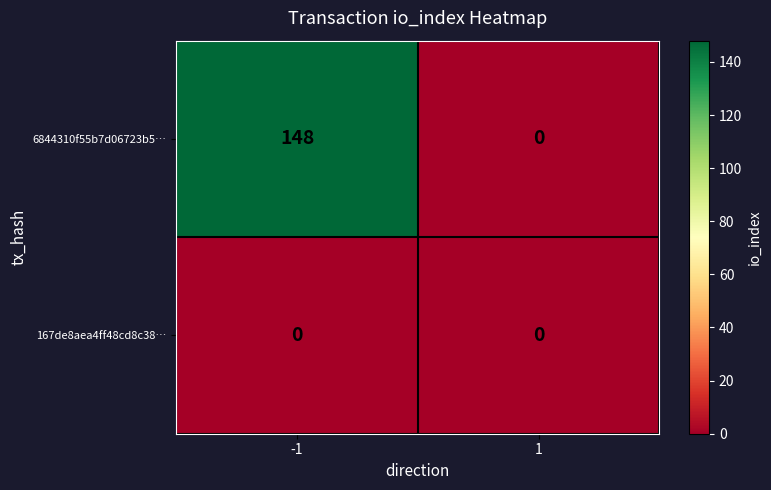

True or false: 6844310f55b7d06723b5… has a value of -56 at 1.

False